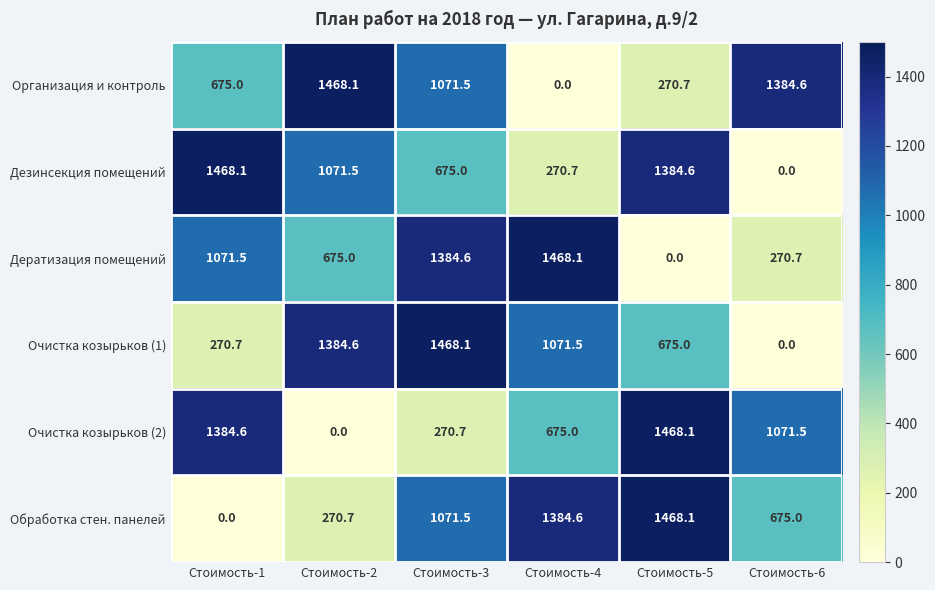

What is the difference between the highest and lowest values at Стоимость-1?

1468.1